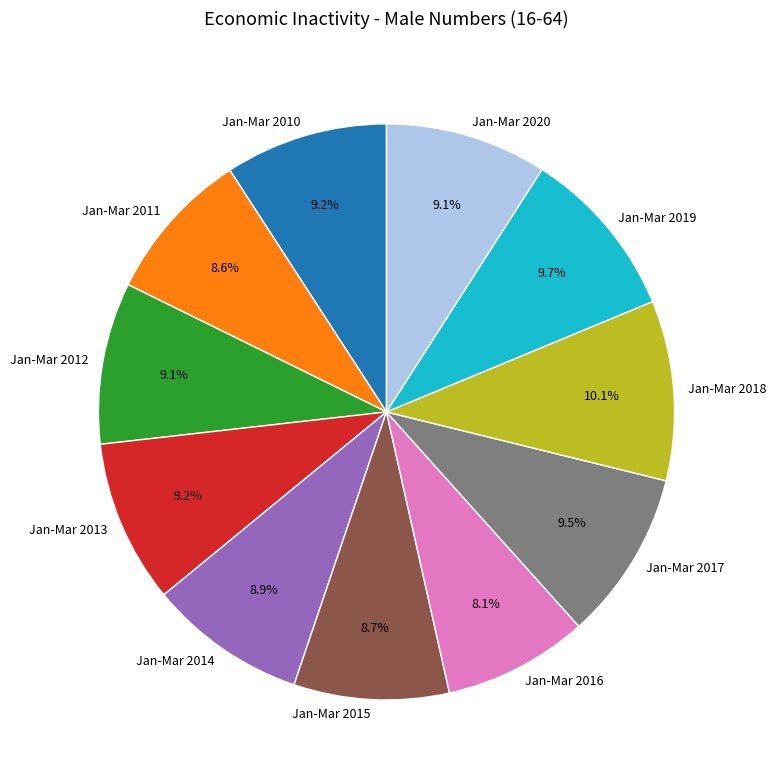

What is the ratio of the value at Jan-Mar 2012 to the value at Jan-Mar 2011?

1.1